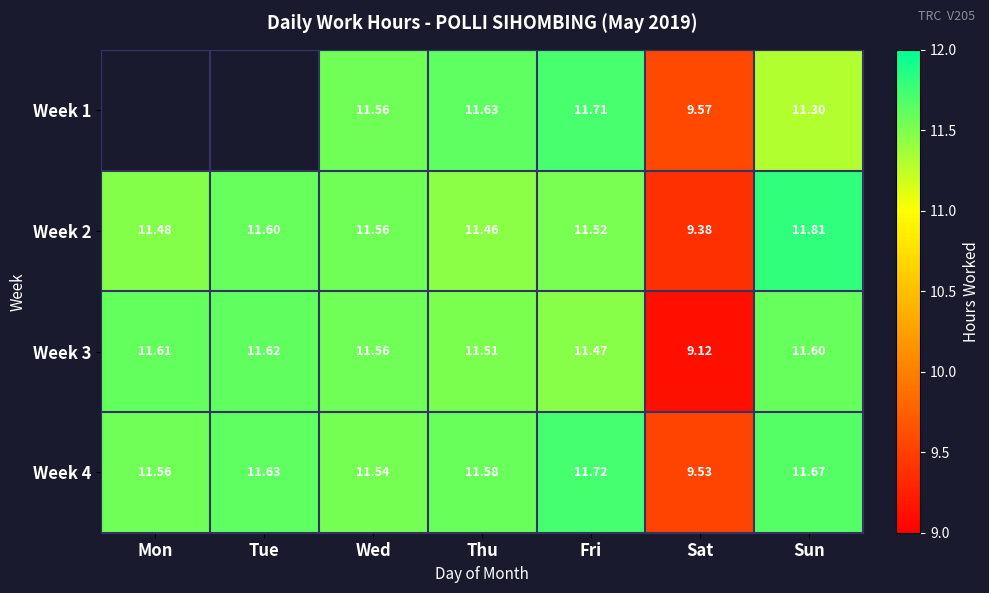

Which category has the highest value in the Week 4 series?

Fri